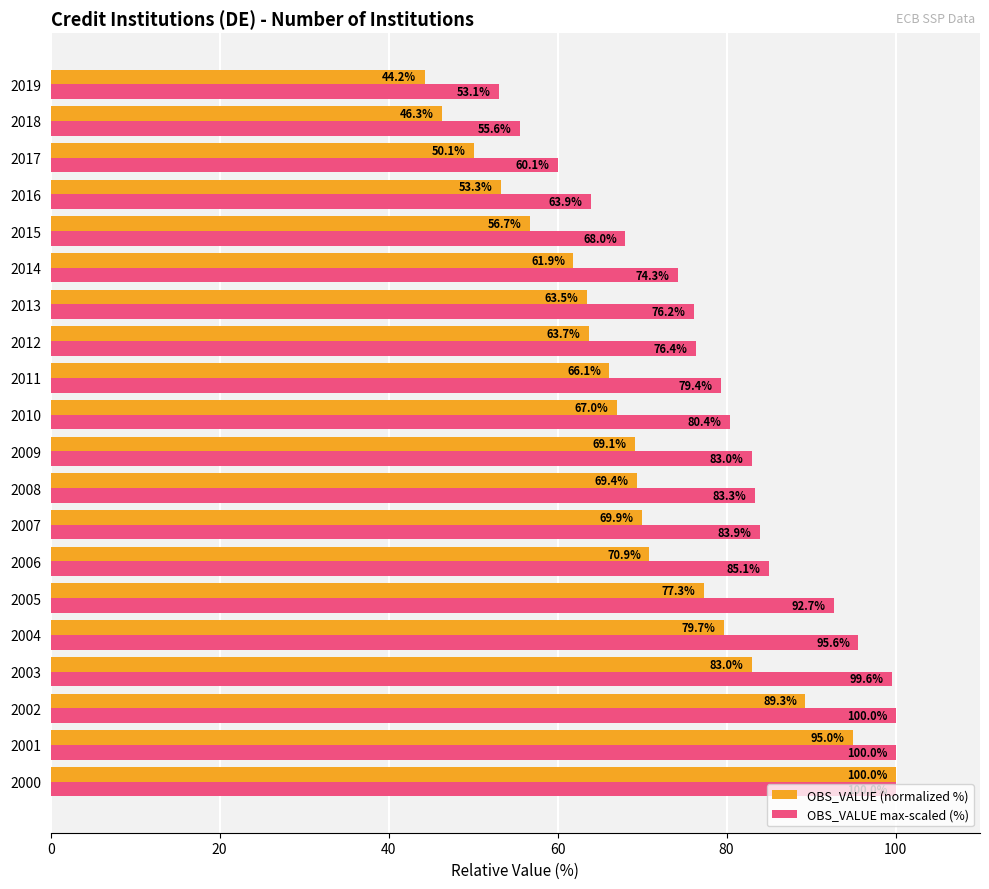

The value of OBS_VALUE max-scaled (%) at 2018 is 55.6. True or false?

True